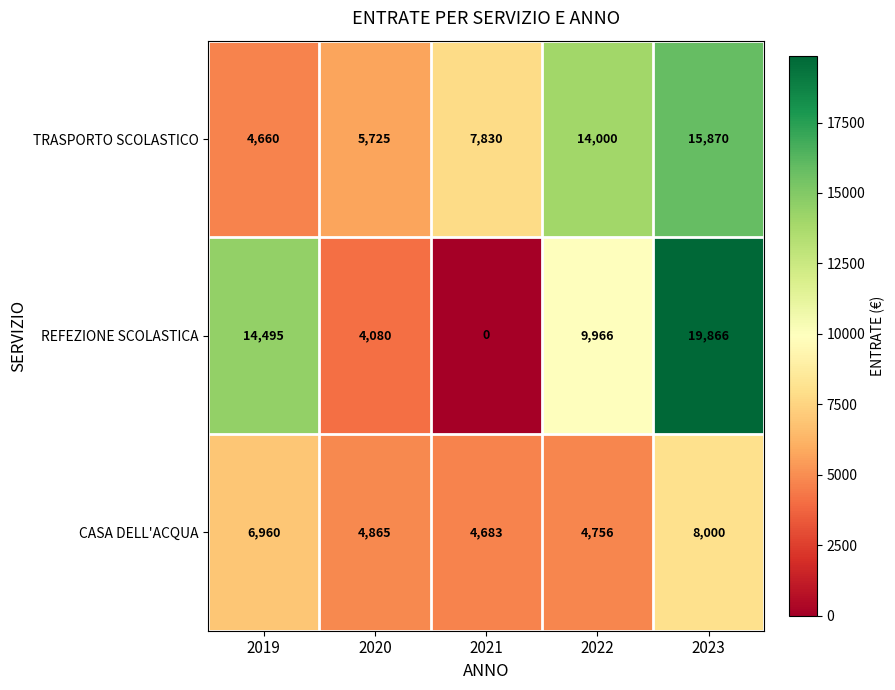

How many series are shown in this chart?

3